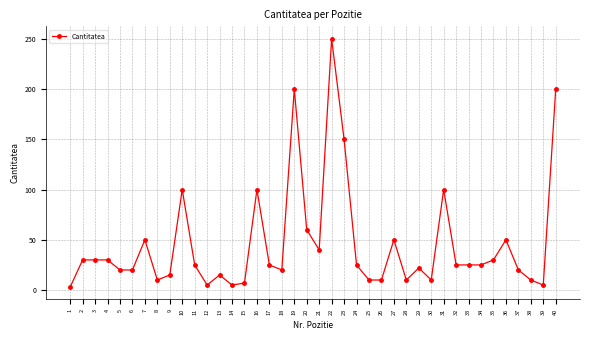

True or false: there are more than 1 points higher than both neighbors.

True